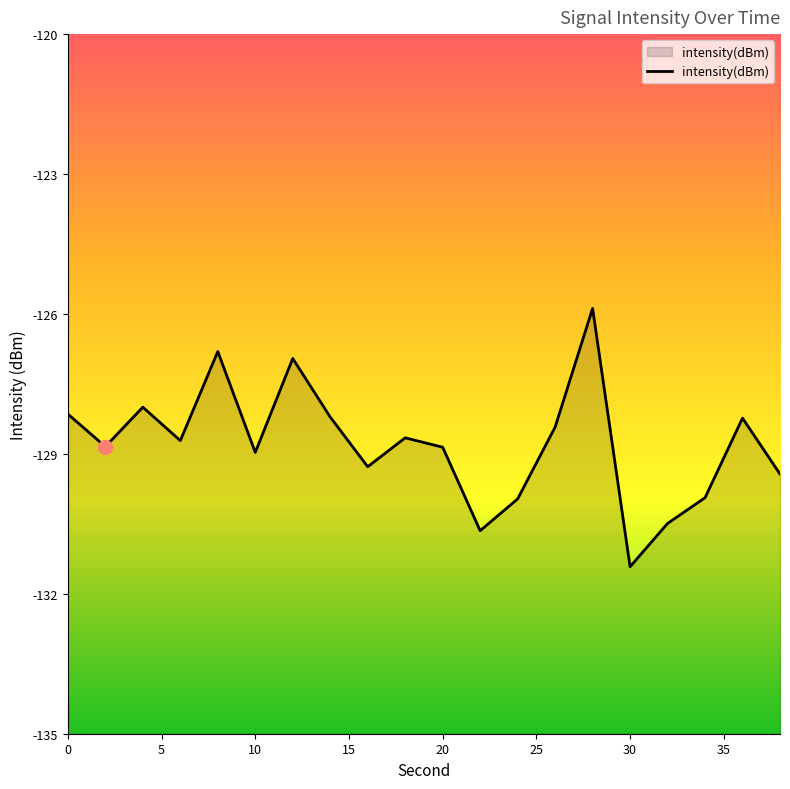

List the labels in order of value, largest first.

28, 8, 12, 4, 0, 14, 36, 26, 18, 6, 2, 20, 10, 16, 38, 34, 24, 32, 22, 30